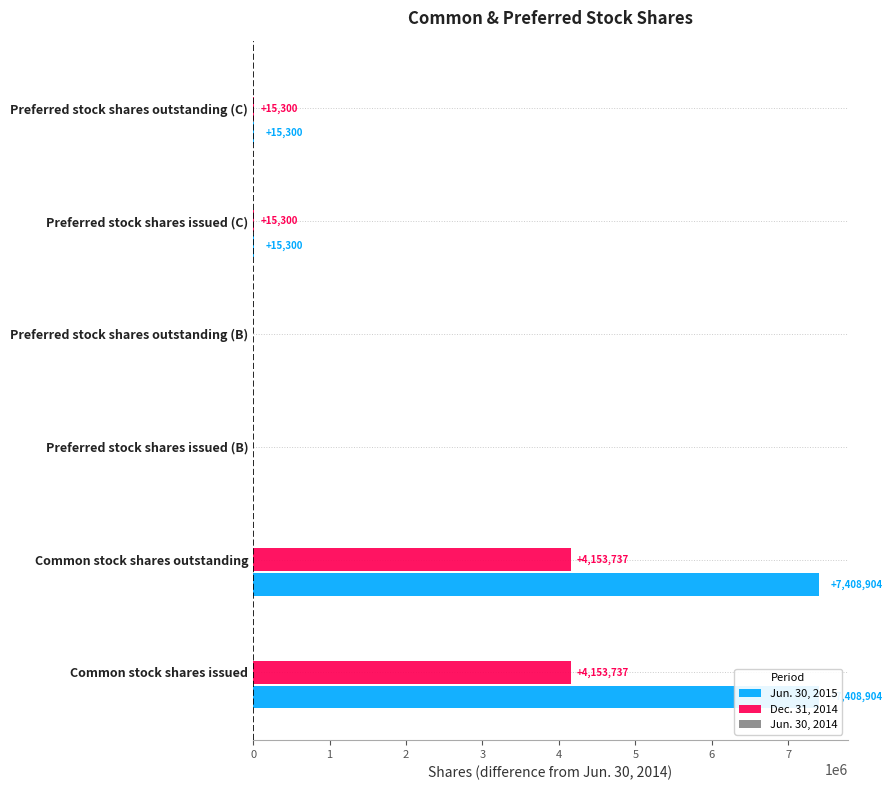

What is the spread (max minus min) of values at 5?

15299.8